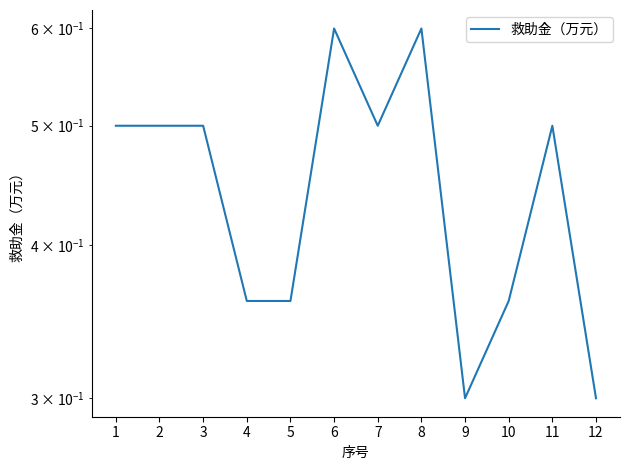

Read the value at 11.

0.5